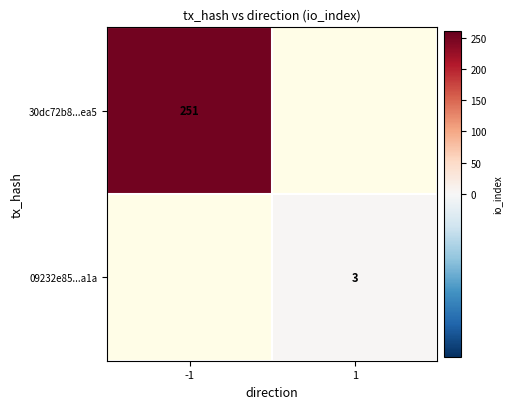

Is it true that 30dc72b8...ea5 equals 251 at -1?

True